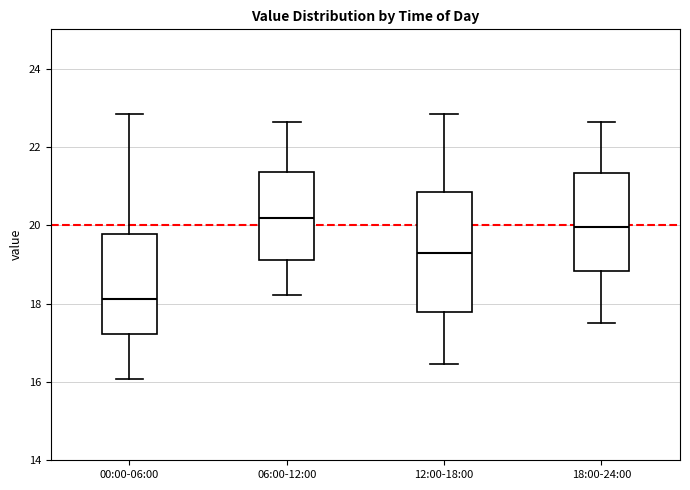

Which box has the lowest median line?

00:00-06:00